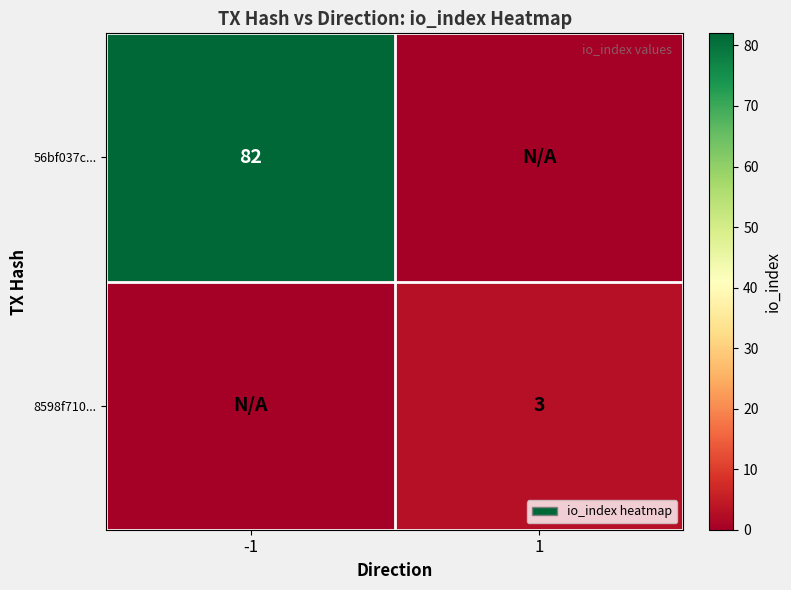

Is the value of 56bf037c... at -1 greater than the value of 8598f710... at 1?

Yes